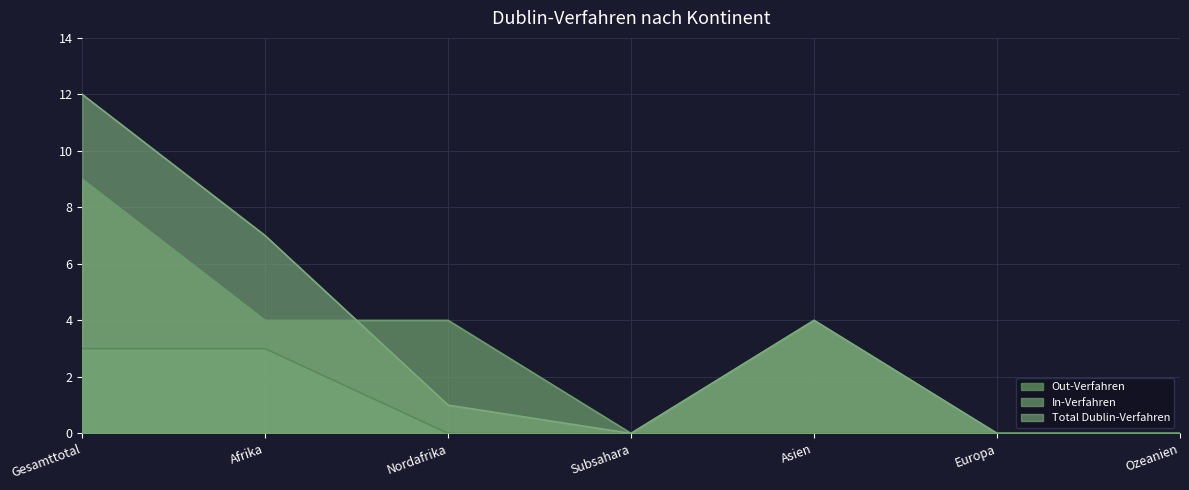

What is the greatest value displayed?

12